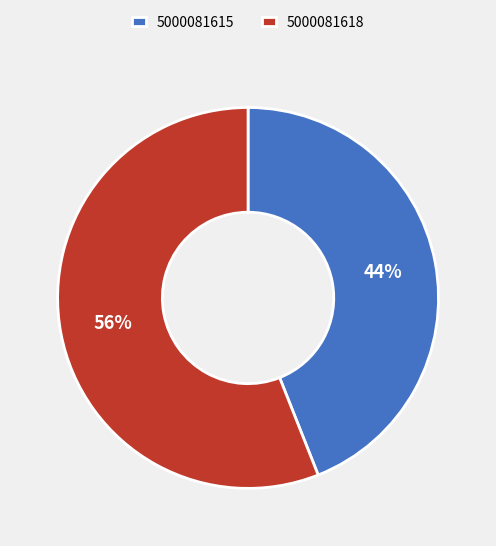

To the nearest percent, what portion does 5000081618 represent?

56%